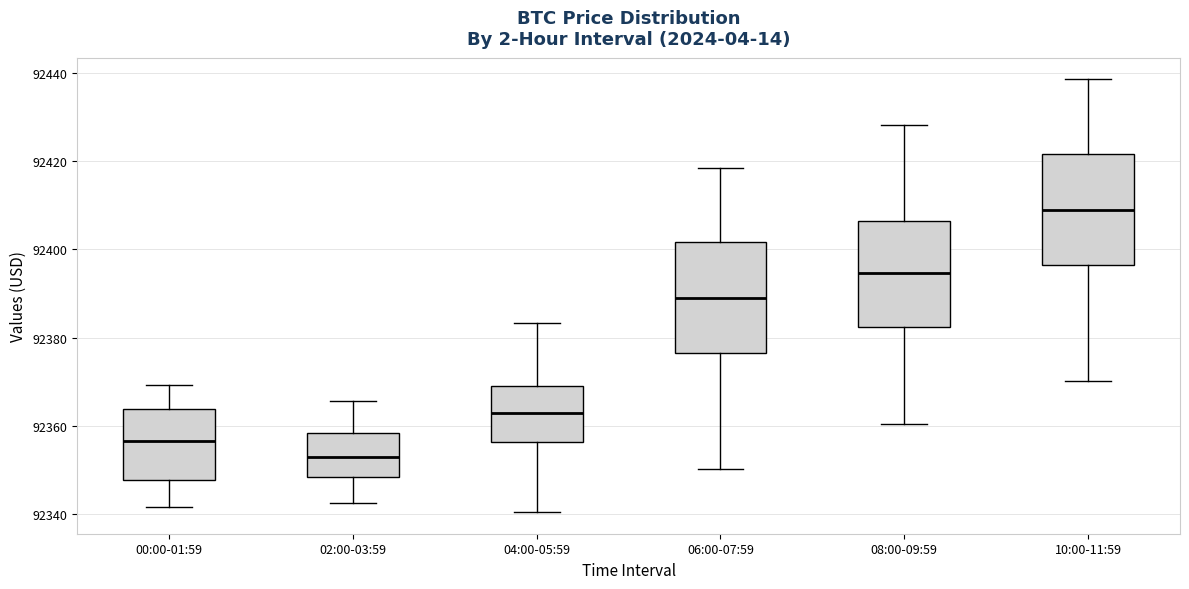

Which box's median line is the highest?

10:00-11:59